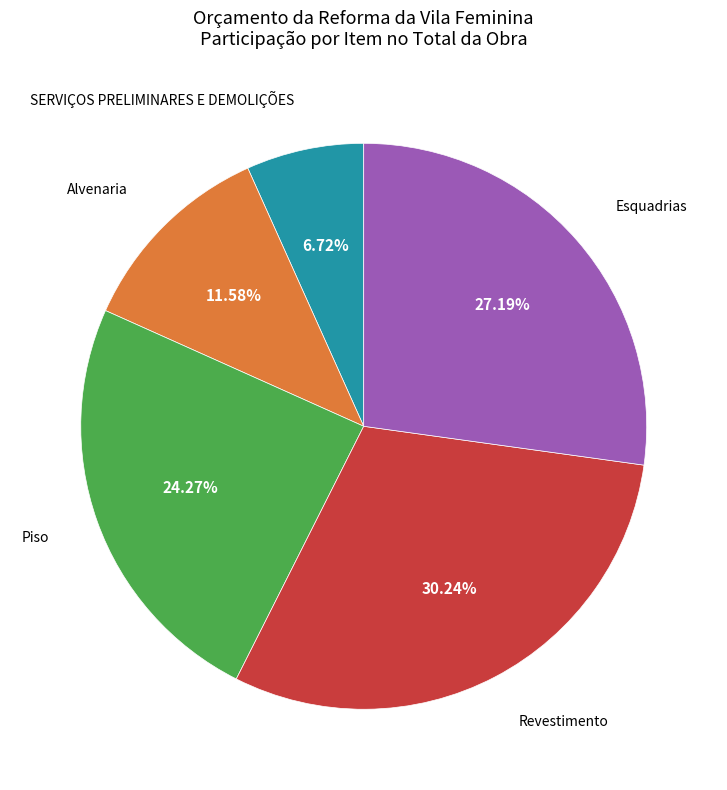

Is there a majority slice in this chart?

No